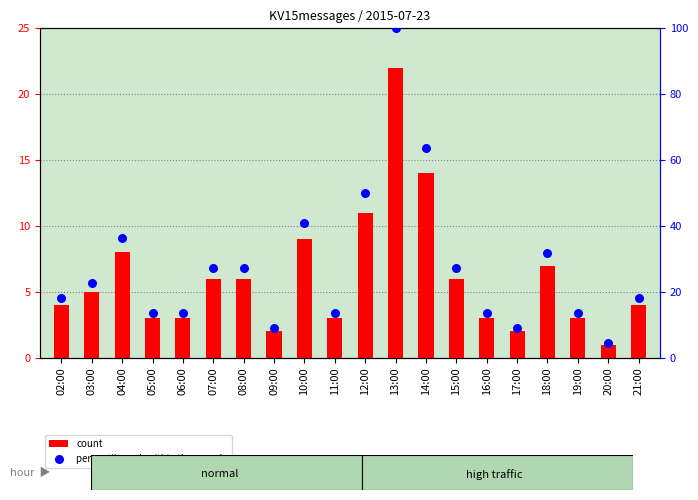

At how many categories does at least one series exceed 77?

1